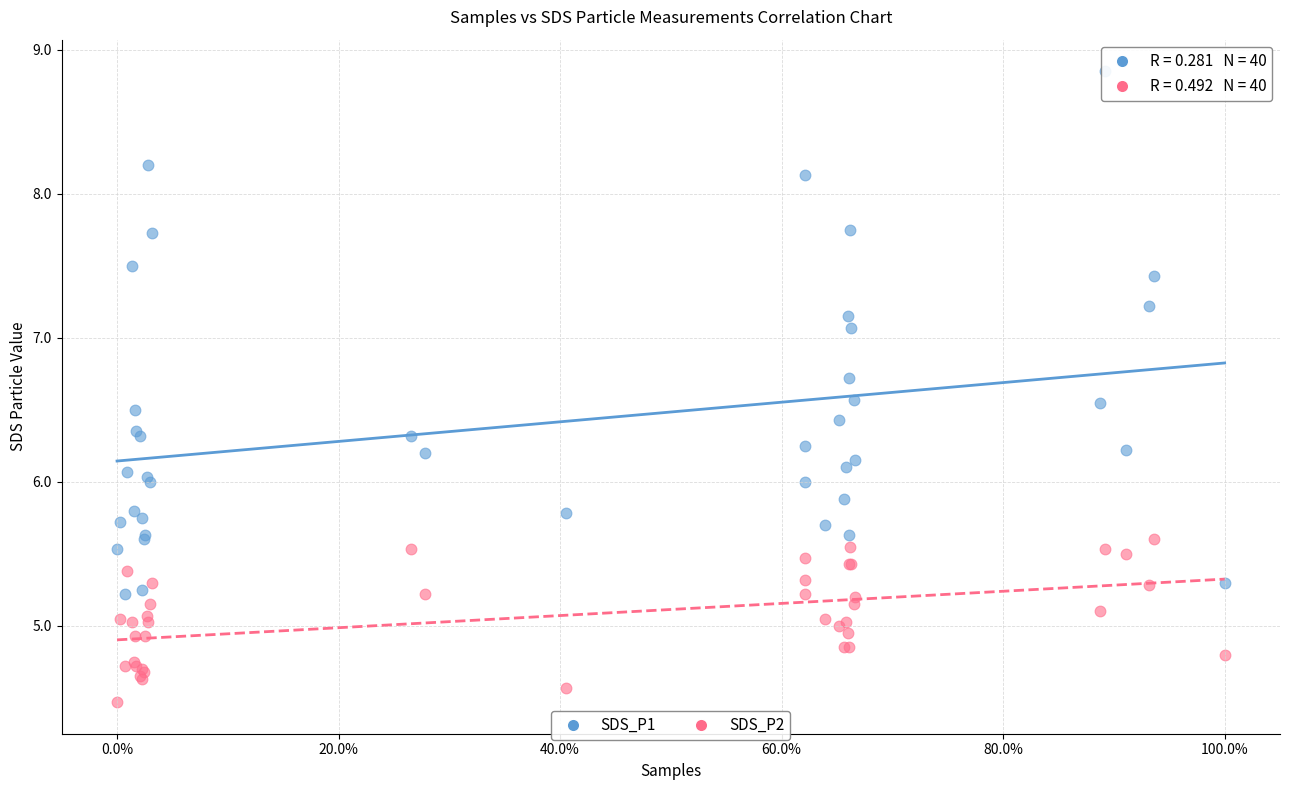

Which series has the widest spread of Y values?

SDS_P1